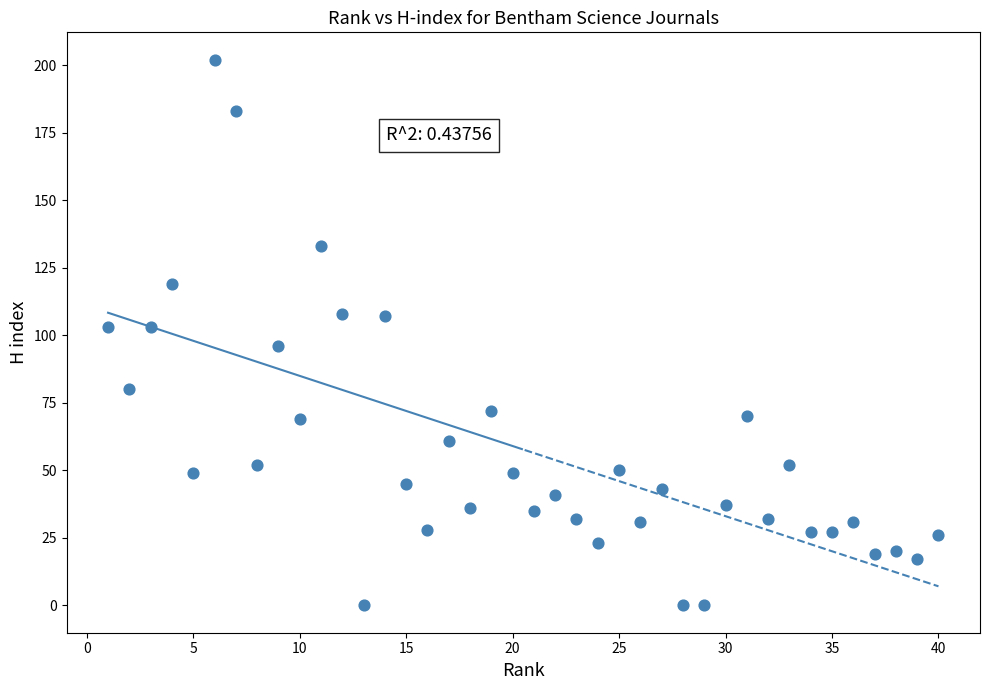

What is the range of Y values (max minus min)?

202